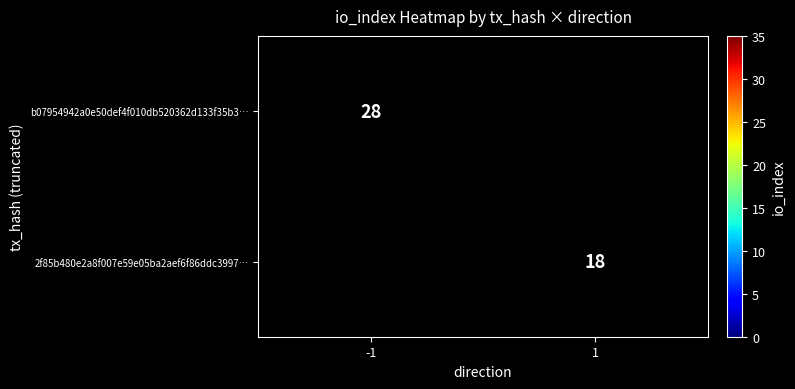

At how many categories does at least one series exceed 20?

1